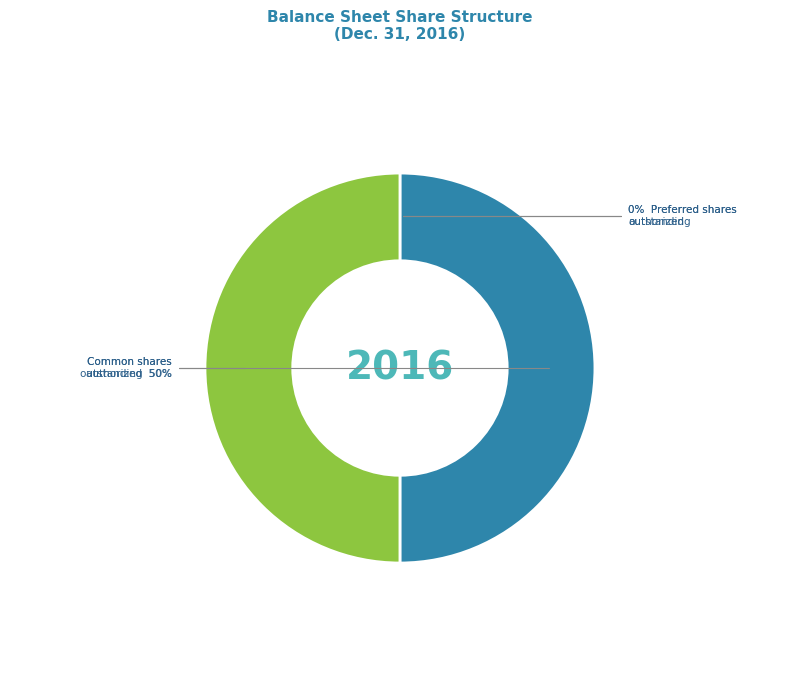

To the nearest percent, what is the average slice percentage?

25%